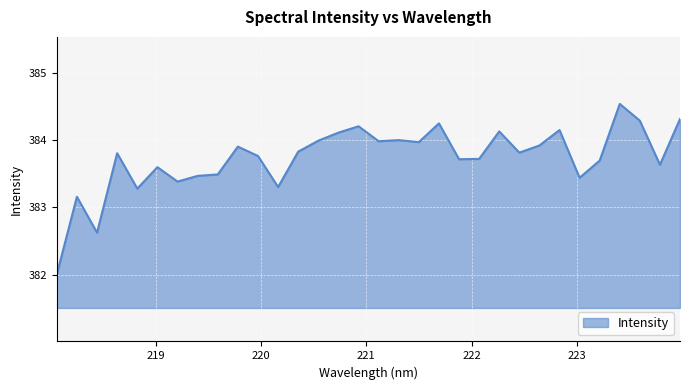

Reading right to left, list all the values displayed in this chart.

384.3	383.6	384.3	384.5	383.7	383.4	384.2	383.9	383.8	384.1	383.7	383.7	384.3	384.0	384.0	384.0	384.2	384.1	384.0	383.8	383.3	383.8	383.9	383.5	383.5	383.4	383.6	383.3	383.8	382.6	383.2	382.0